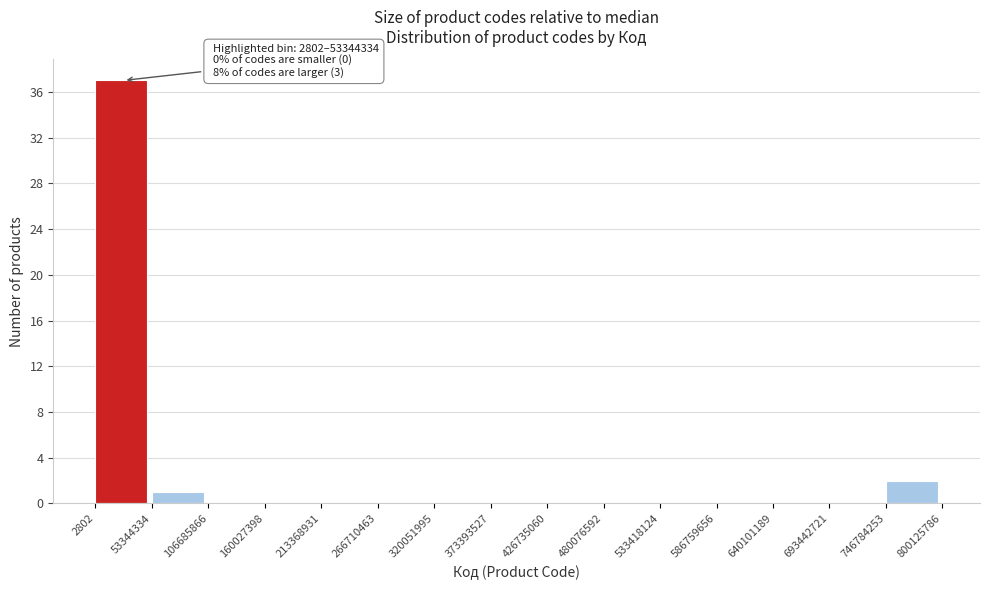

Which range on the x-axis has the tallest bar?

2802 to 53344334